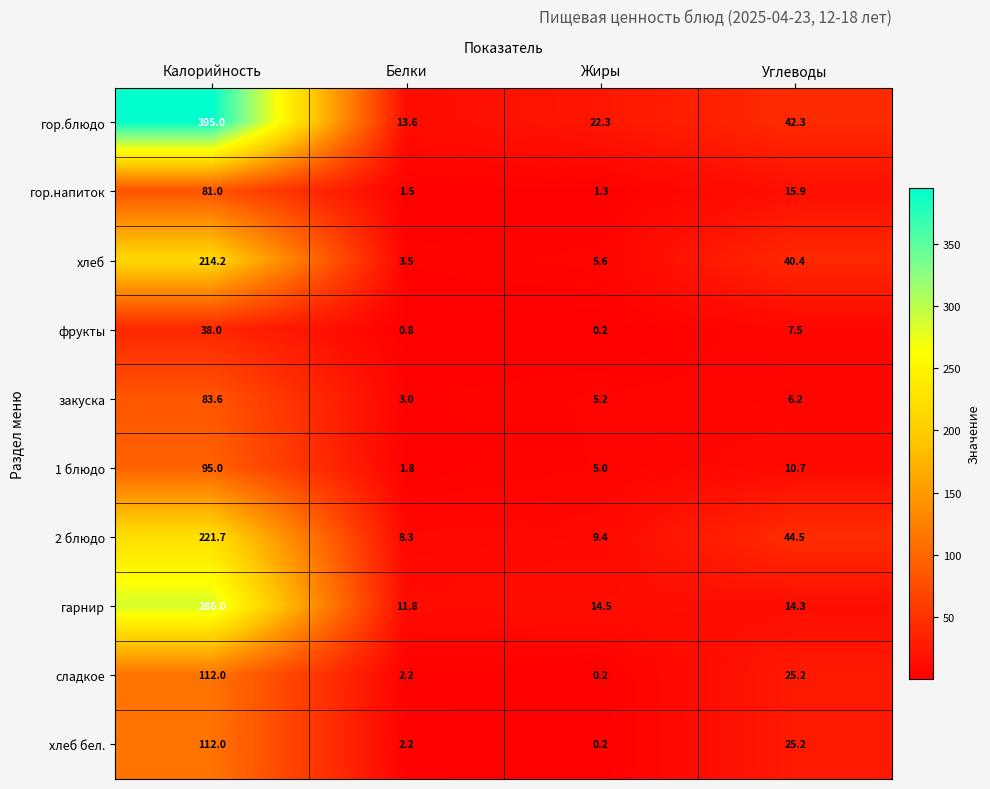

What is the difference between the maximum and second lowest values in the 1 блюдо series?

90.0